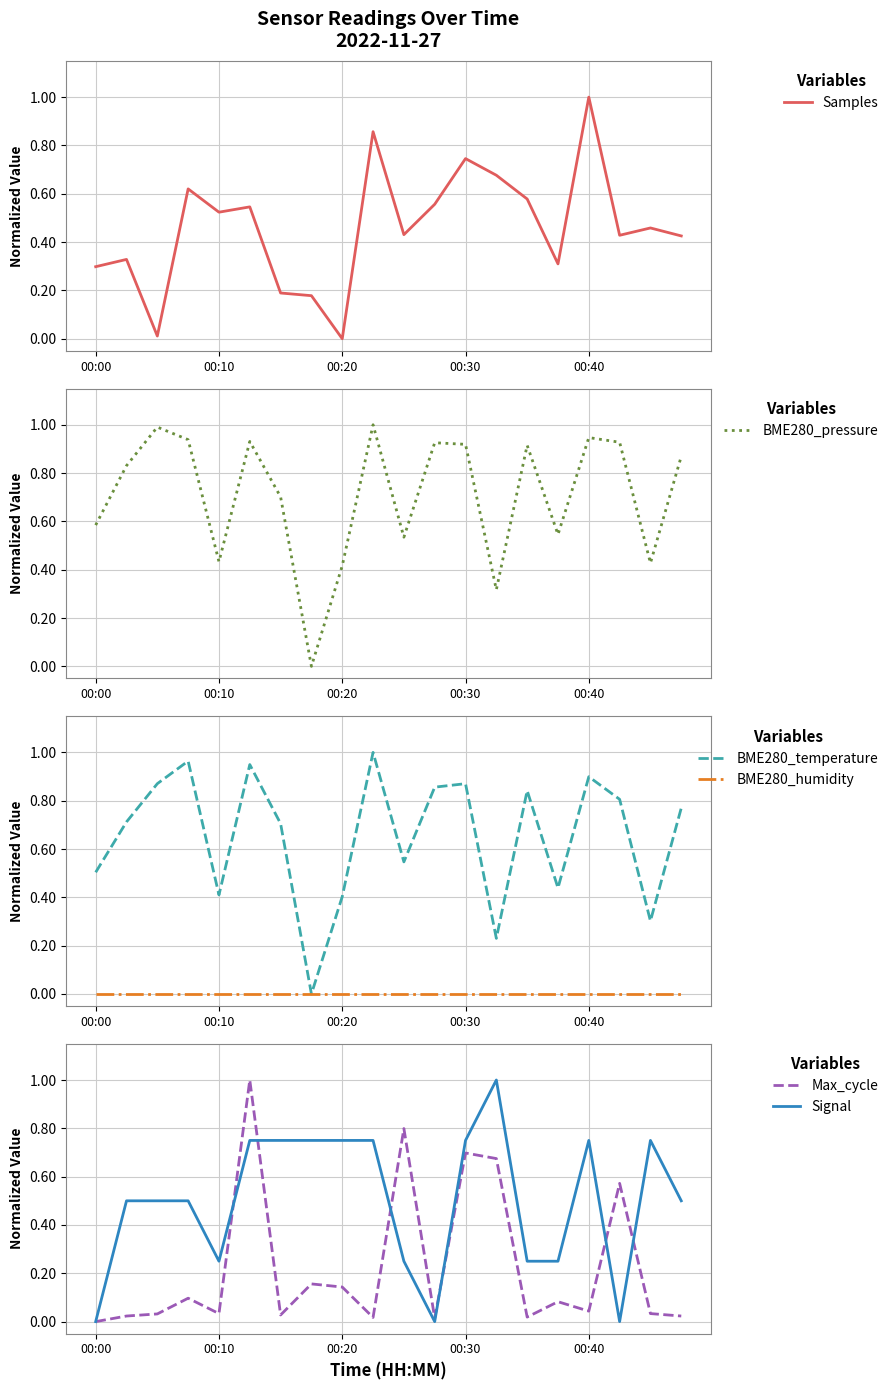

True or false: Max_cycle has a value of 0.0 at 11.

False